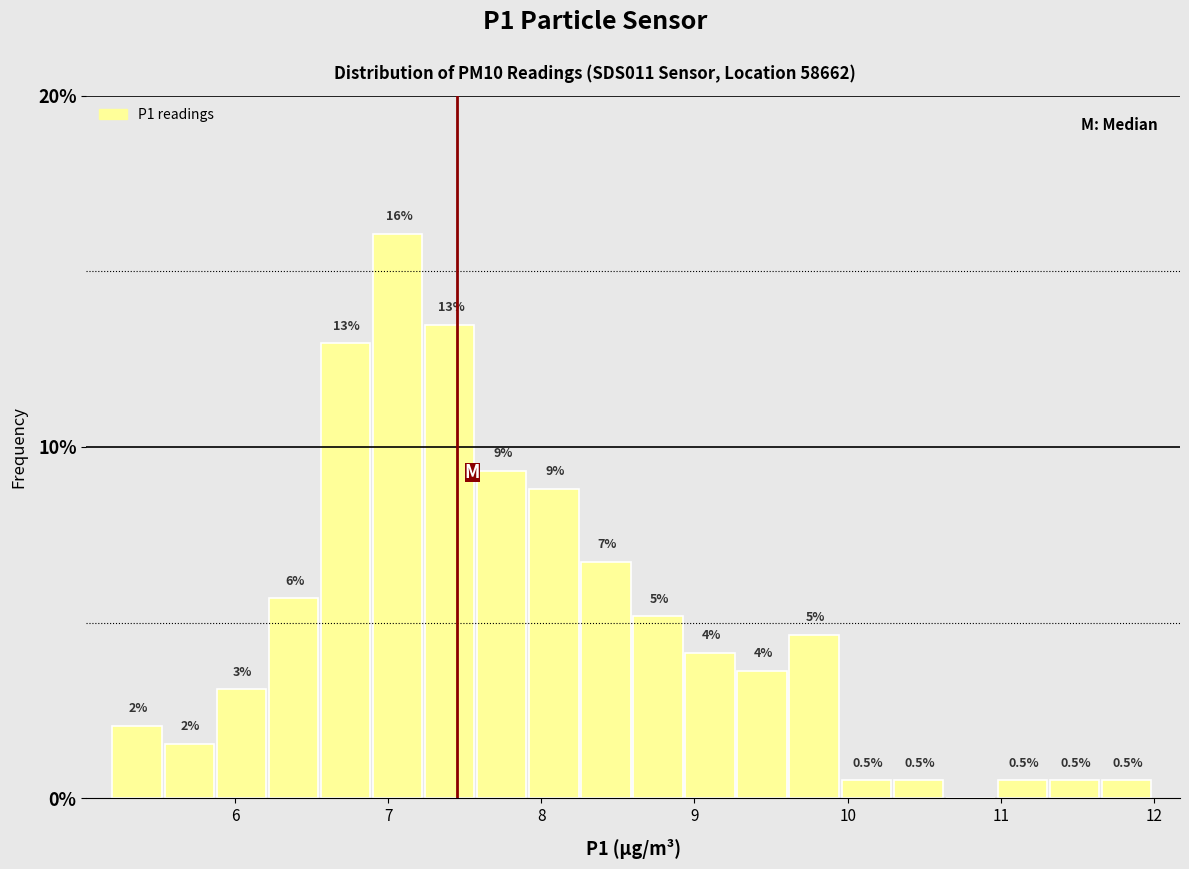

Read against the x-axis, roughly where is the centre of the tallest bar?

7.1